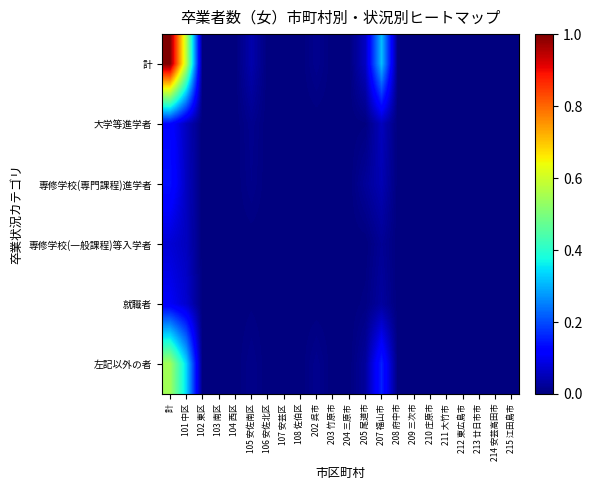

Reading left to right, extract all data points from this chart.

計: 計=1.0	101 中区=0.6	102 東区=0.0	103 南区=0.0	104 西区=0.0	105 安佐南区=0.0	106 安佐北区=0.0	107 安芸区=0.0	108 佐伯区=0.0	202 呉市=0.0	203 竹原市=0.0	204 三原市=0.0	205 尾道市=0.1	207 福山市=0.3	208 府中市=0.0	209 三次市=0.0	210 庄原市=0.0	211 大竹市=0.0	212 東広島市=0.0	213 廿日市市=0.0	214 安芸高田市=0.0	215 江田島市=0.0
大学等進学者: 計=0.1	101 中区=0.1	102 東区=0.0	103 南区=0.0	104 西区=0.0	105 安佐南区=0.0	106 安佐北区=0.0	107 安芸区=0.0	108 佐伯区=0.0	202 呉市=0.0	203 竹原市=0.0	204 三原市=0.0	205 尾道市=0.0	207 福山市=0.1	208 府中市=0.0	209 三次市=0.0	210 庄原市=0.0	211 大竹市=0.0	212 東広島市=0.0	213 廿日市市=0.0	214 安芸高田市=0.0	215 江田島市=0.0
専修学校(専門課程)進学者: 計=0.1	101 中区=0.1	102 東区=0.0	103 南区=0.0	104 西区=0.0	105 安佐南区=0.0	106 安佐北区=0.0	107 安芸区=0.0	108 佐伯区=0.0	202 呉市=0.0	203 竹原市=0.0	204 三原市=0.0	205 尾道市=0.0	207 福山市=0.0	208 府中市=0.0	209 三次市=0.0	210 庄原市=0.0	211 大竹市=0.0	212 東広島市=0.0	213 廿日市市=0.0	214 安芸高田市=0.0	215 江田島市=0.0
専修学校(一般課程)等入学者: 計=0.1	101 中区=0.1	102 東区=0.0	103 南区=0.0	104 西区=0.0	105 安佐南区=0.0	106 安佐北区=0.0	107 安芸区=0.0	108 佐伯区=0.0	202 呉市=0.0	203 竹原市=0.0	204 三原市=0.0	205 尾道市=0.0	207 福山市=0.0	208 府中市=0.0	209 三次市=0.0	210 庄原市=0.0	211 大竹市=0.0	212 東広島市=0.0	213 廿日市市=0.0	214 安芸高田市=0.0	215 江田島市=0.0
就職者: 計=0.1	101 中区=0.1	102 東区=0.0	103 南区=0.0	104 西区=0.0	105 安佐南区=0.0	106 安佐北区=0.0	107 安芸区=0.0	108 佐伯区=0.0	202 呉市=0.0	203 竹原市=0.0	204 三原市=0.0	205 尾道市=0.0	207 福山市=0.0	208 府中市=0.0	209 三次市=0.0	210 庄原市=0.0	211 大竹市=0.0	212 東広島市=0.0	213 廿日市市=0.0	214 安芸高田市=0.0	215 江田島市=0.0
左記以外の者: 計=0.5	101 中区=0.3	102 東区=0.0	103 南区=0.0	104 西区=0.0	105 安佐南区=0.0	106 安佐北区=0.0	107 安芸区=0.0	108 佐伯区=0.0	202 呉市=0.0	203 竹原市=0.0	204 三原市=0.0	205 尾道市=0.0	207 福山市=0.2	208 府中市=0.0	209 三次市=0.0	210 庄原市=0.0	211 大竹市=0.0	212 東広島市=0.0	213 廿日市市=0.0	214 安芸高田市=0.0	215 江田島市=0.0